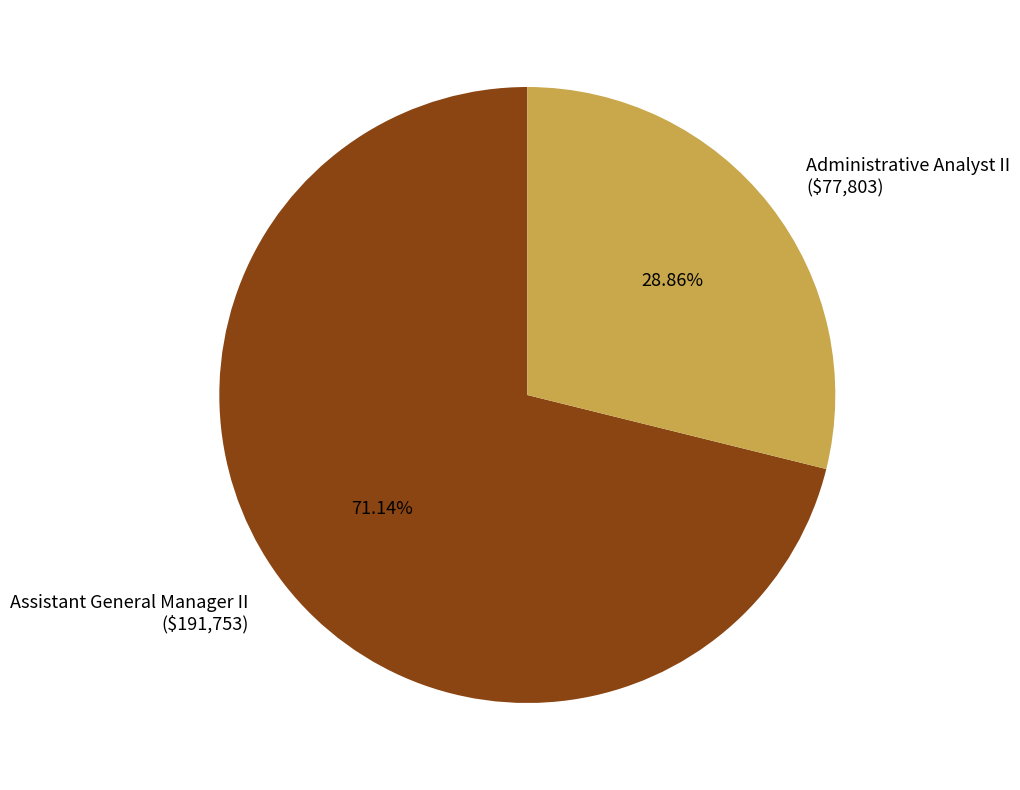

Does any single category account for the majority?

Yes